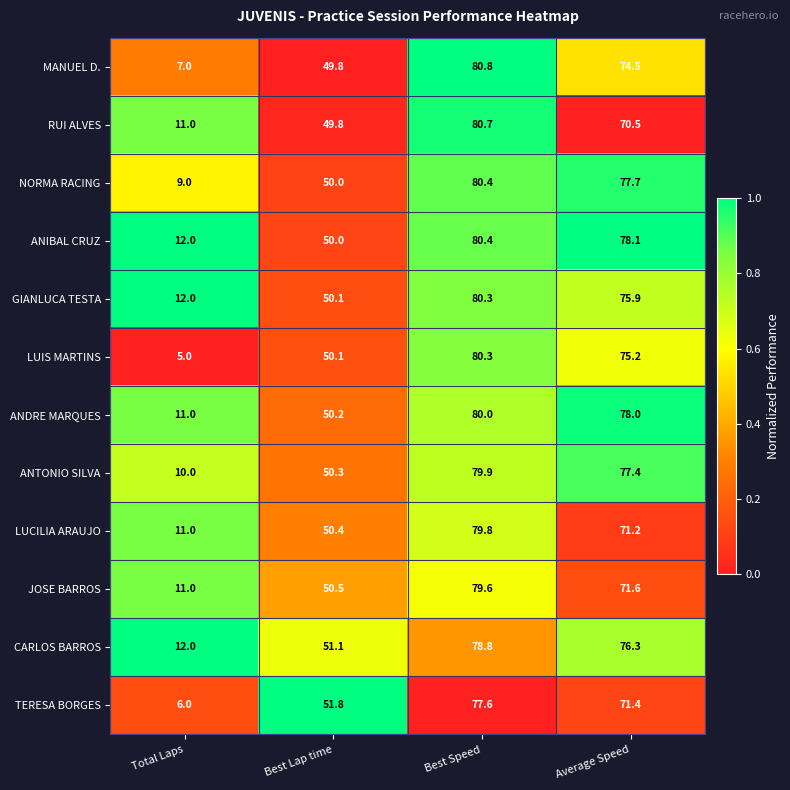

True or false: RUI ALVES has a value of 49.8 at Best Lap time.

True